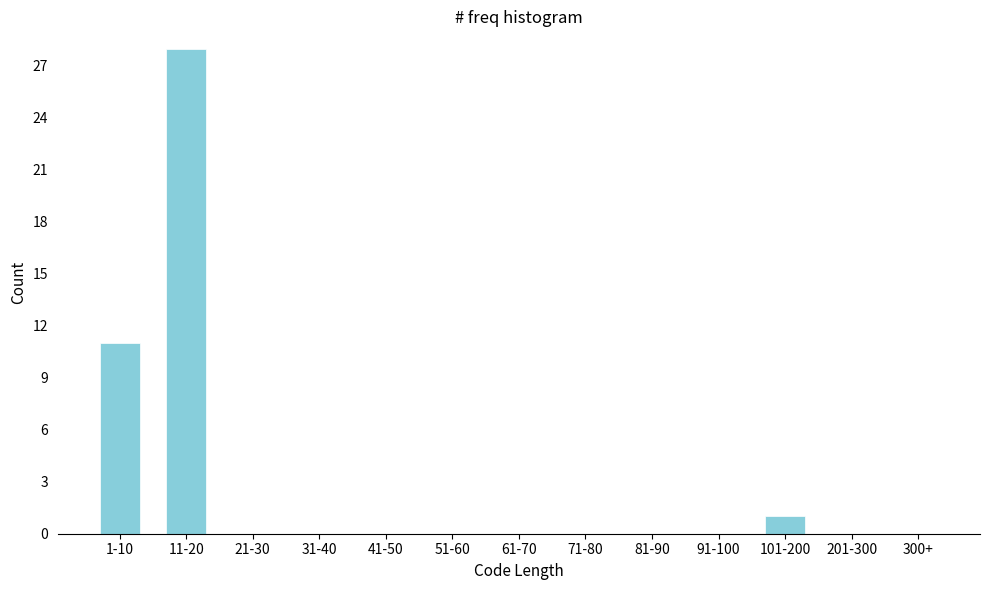

Reading right to left, what are all the values shown in this chart?

300+=0	201-300=0	101-200=1	91-100=0	81-90=0	71-80=0	61-70=0	51-60=0	41-50=0	31-40=0	21-30=0	11-20=28	1-10=11